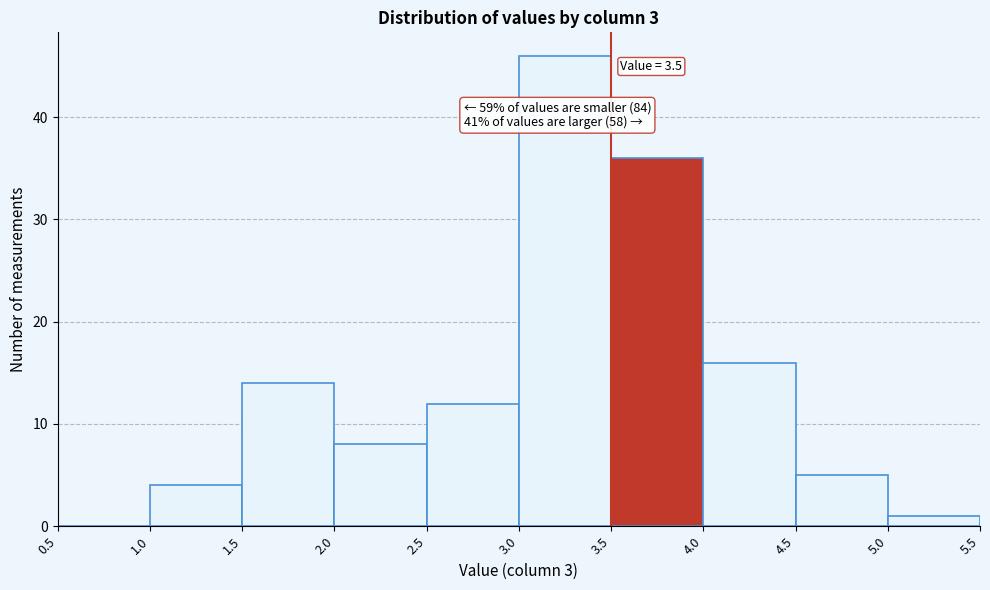

Which range on the x-axis has the tallest bar?

3.0 to 3.5